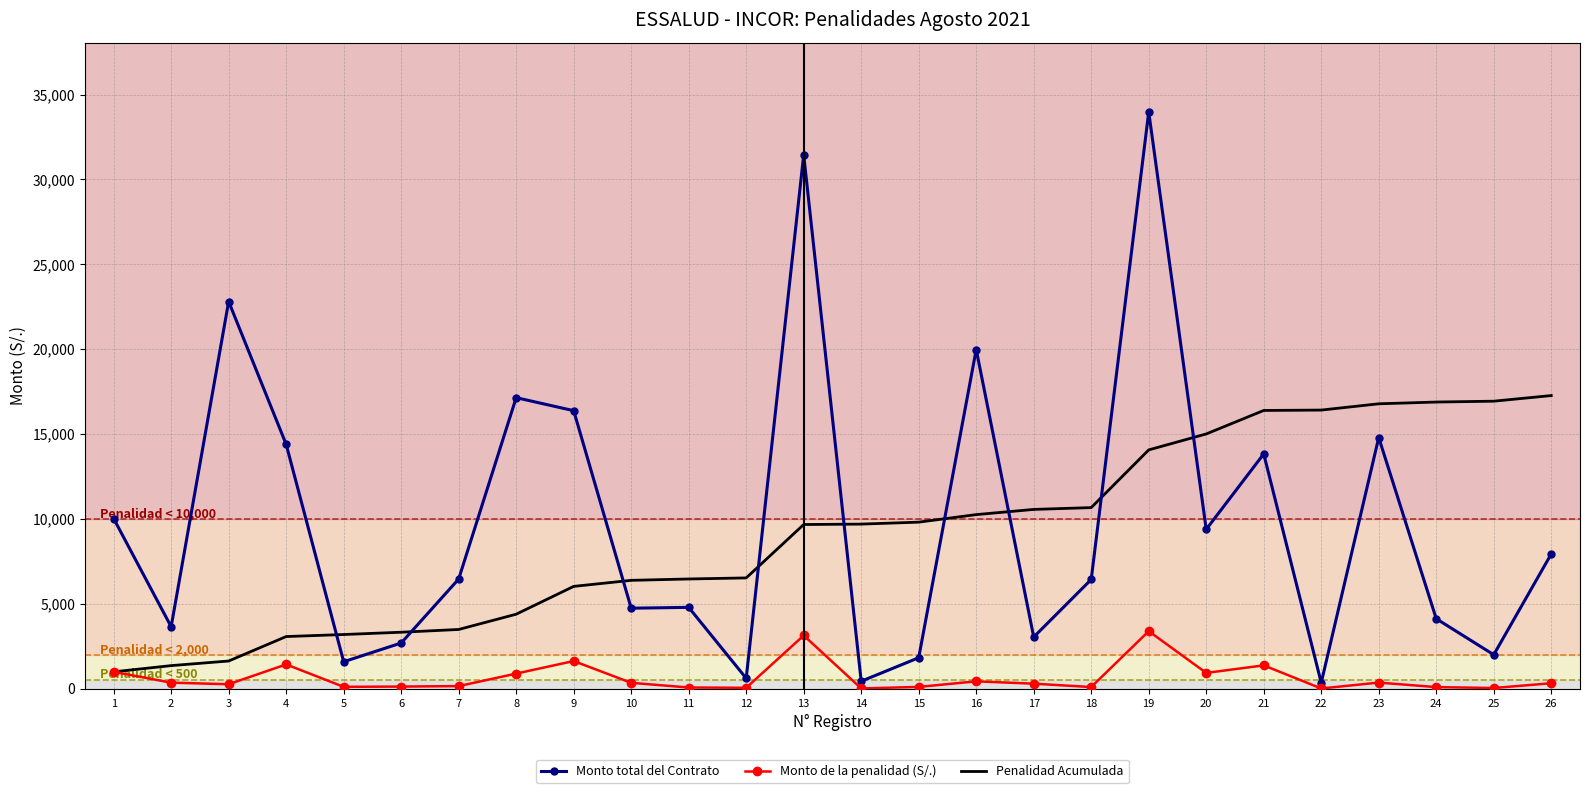

At 20, list the series in order from smallest to largest.

Monto de la penalidad (S/.), Monto total del Contrato, Penalidad Acumulada